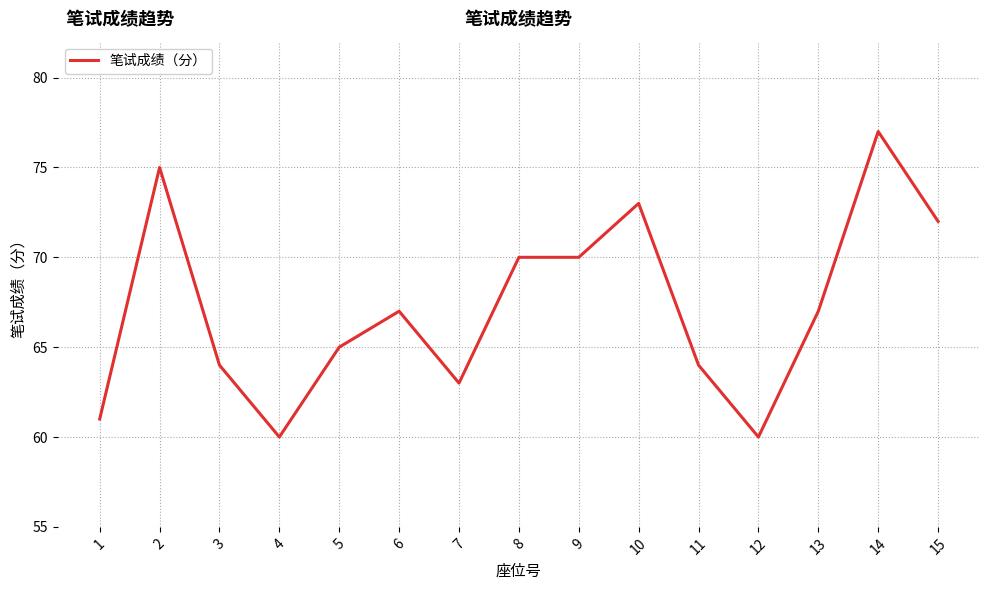

How many lines are shown in the chart?

1